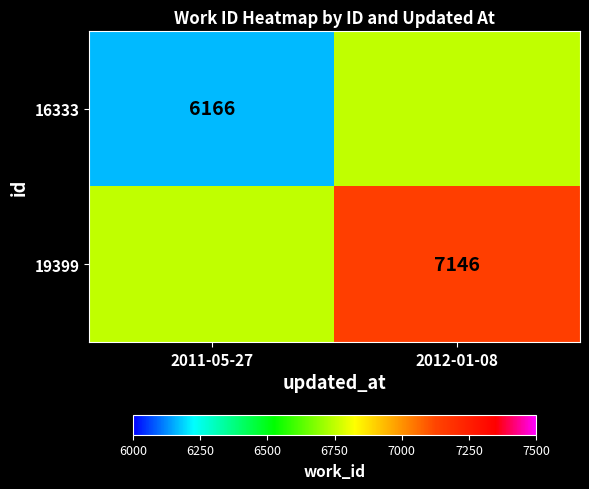

True or false: 16333 has a value of 6166 at 2011-05-27.

True